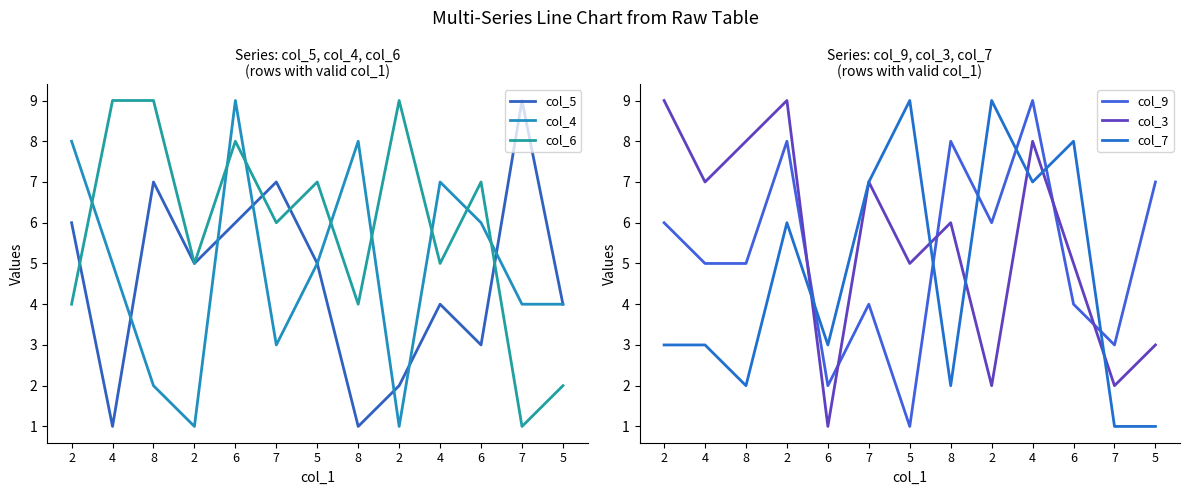

Which category has the lowest value across all series?

4